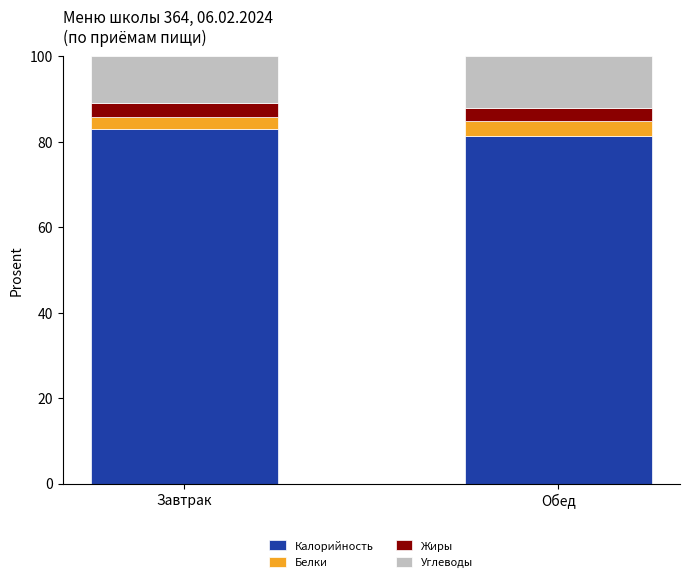

How many bars are there in total?

2